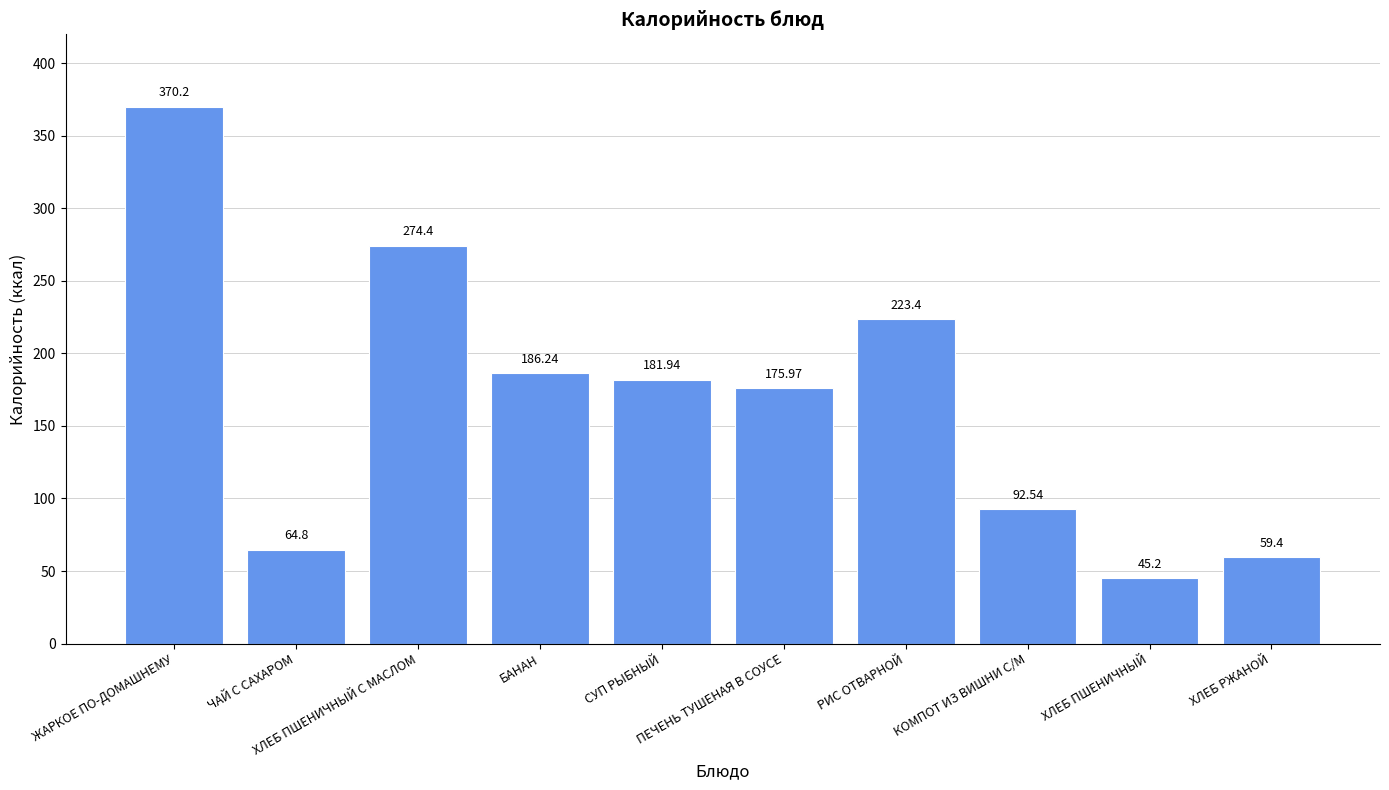

At which category does the chart reach its minimum across all series?

ХЛЕБ ПШЕНИЧНЫЙ